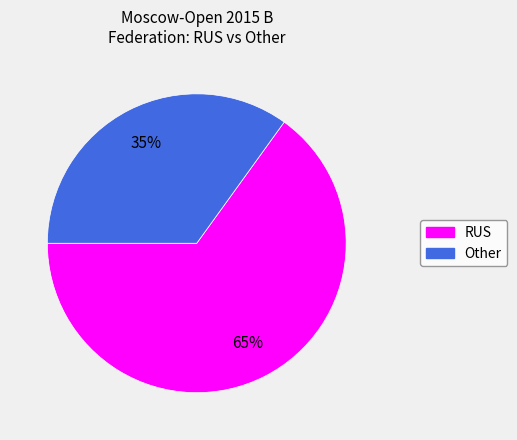

How many slices are in this pie chart?

2